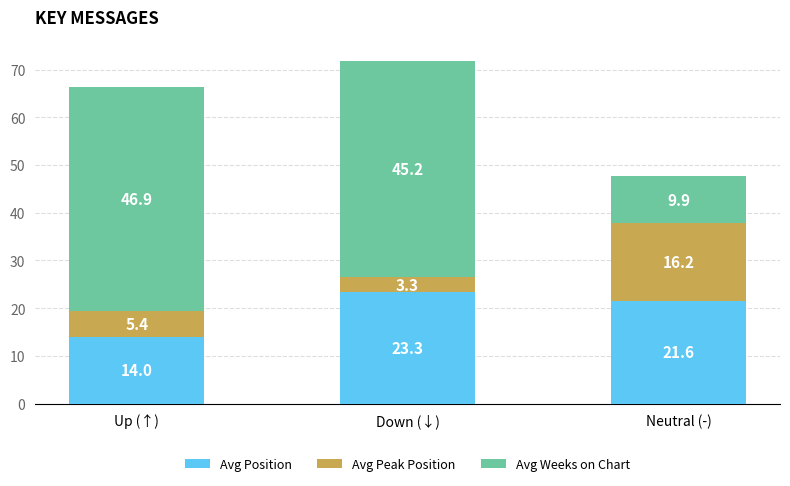

What is the lowest value of the Avg Position series?

14.0